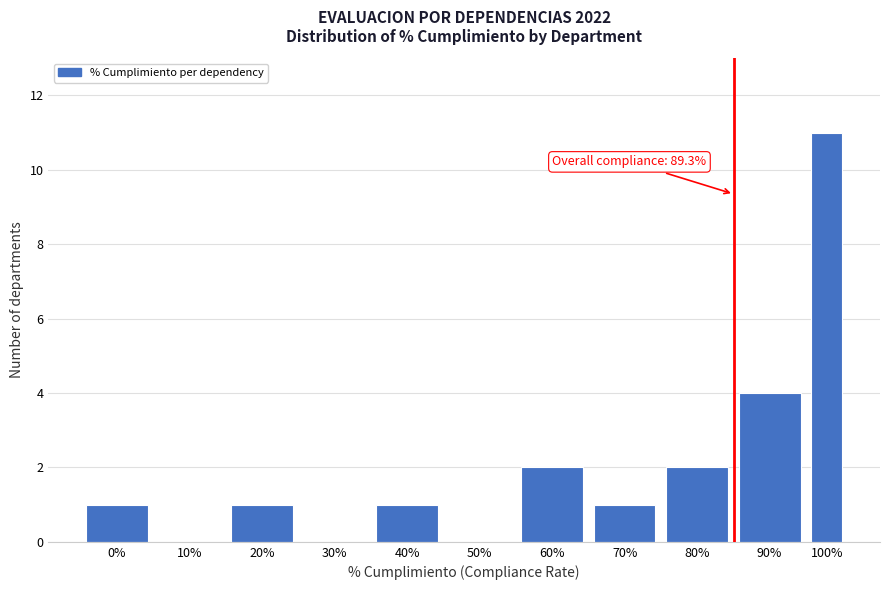

Reading left to right, extract all data points from this chart.

0%=1	10%=0	20%=1	30%=0	40%=1	50%=0	60%=2	70%=1	80%=2	90%=4	100%=11